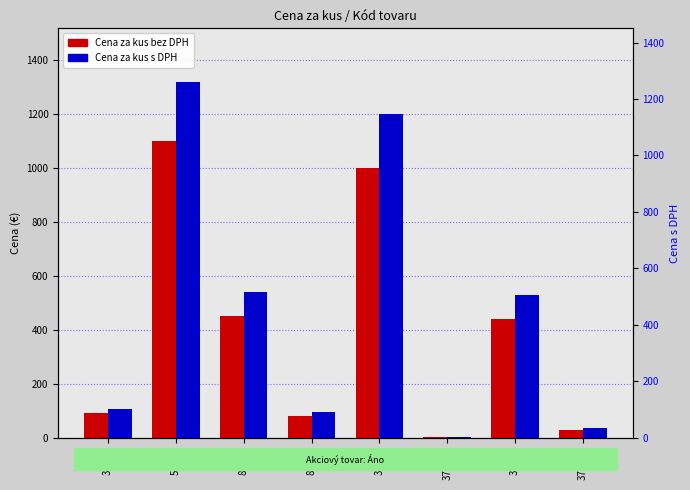

List the labels in order of Cena za kus s DPH value, largest first.

54937, 38851, 83382, 35151, 38658, 85228, 374523, 374495